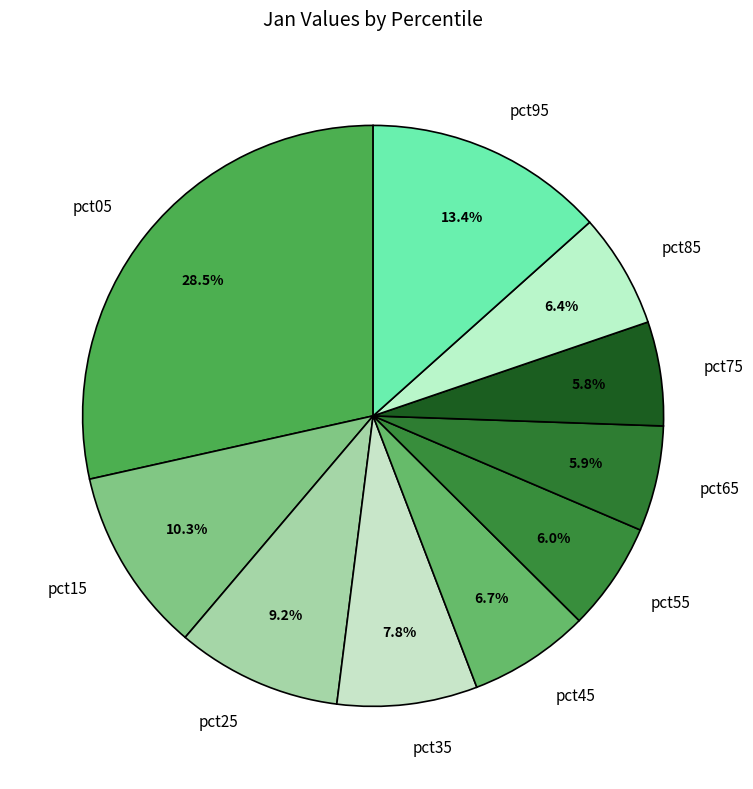

What is the total percentage of pct15 and pct55?

16.3%